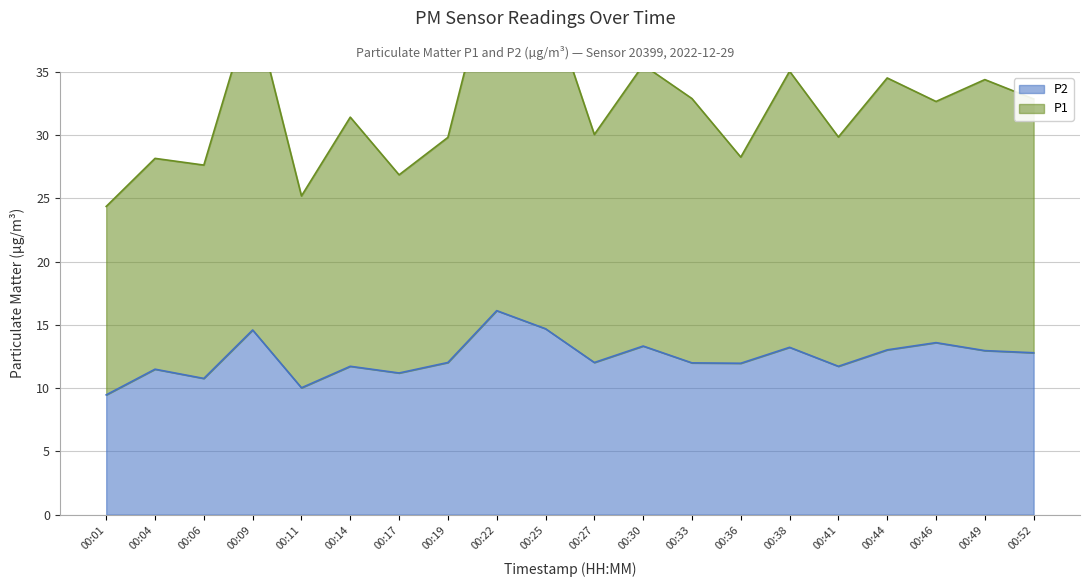

What are all the series names shown in the legend?

P1, P2